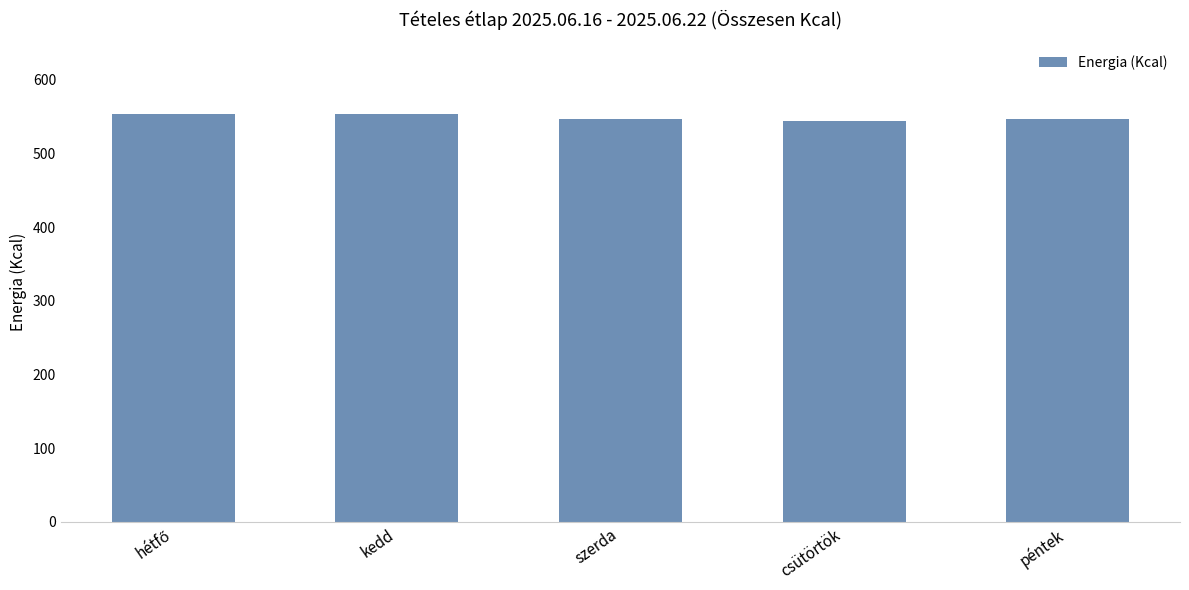

True or false: the data shows 553.6 at kedd.

True